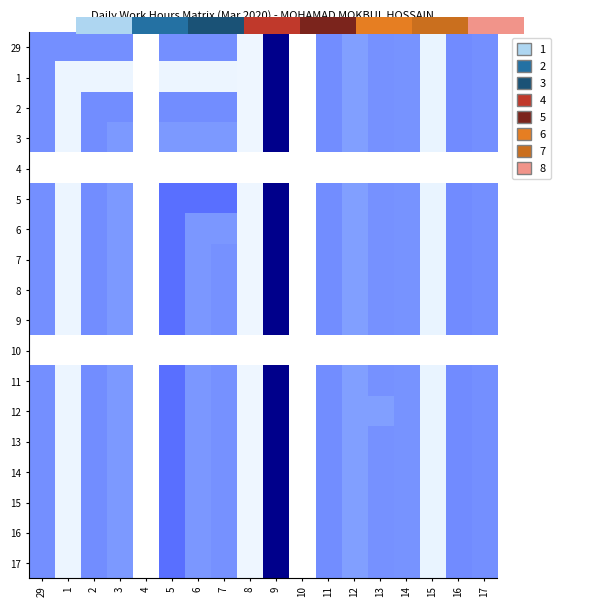

Rank the categories by 16 value from highest to lowest.

9, 5, 16, 2, 11, 29, 17, 7, 13, 14, 6, 3, 12, 15, 1, 8, 4, 10